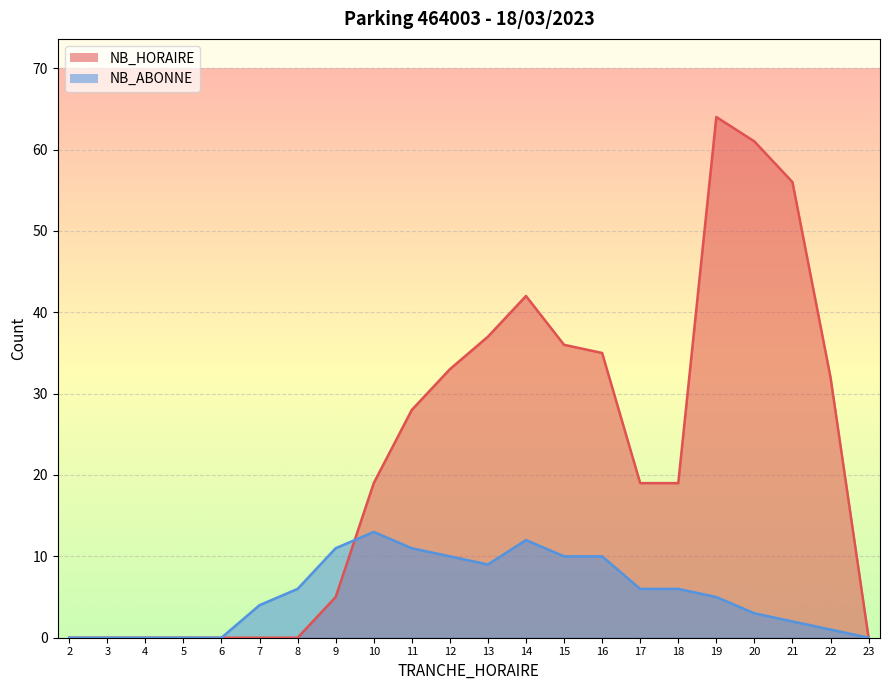

Count the number of categories in the chart.

22